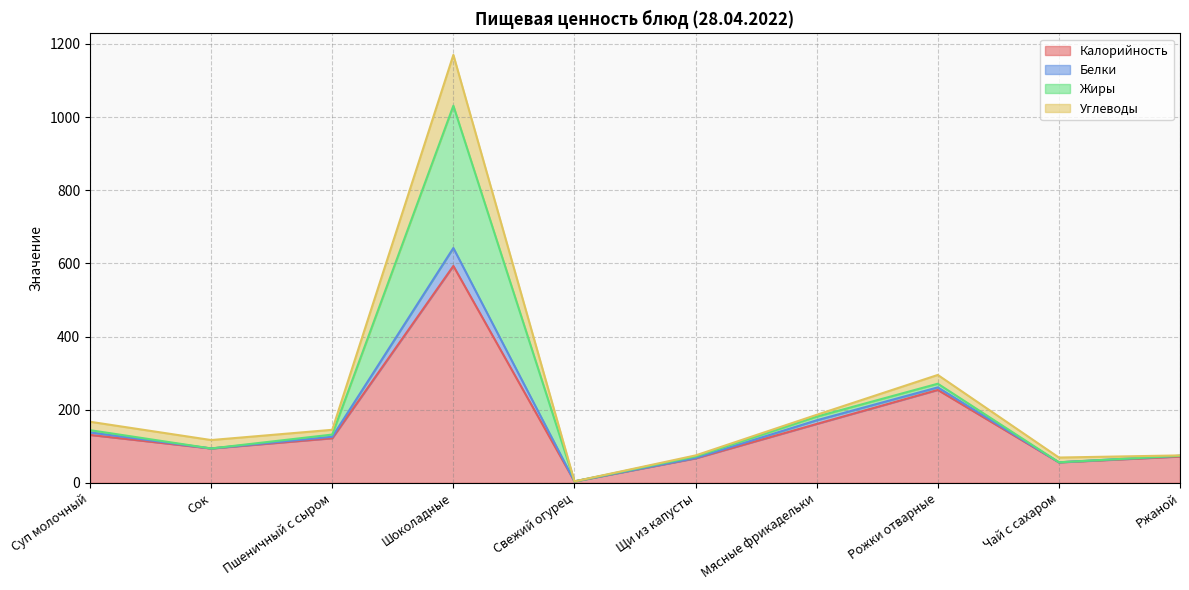

In Белки, how many points are lower than both neighbors (excluding endpoints)?

3